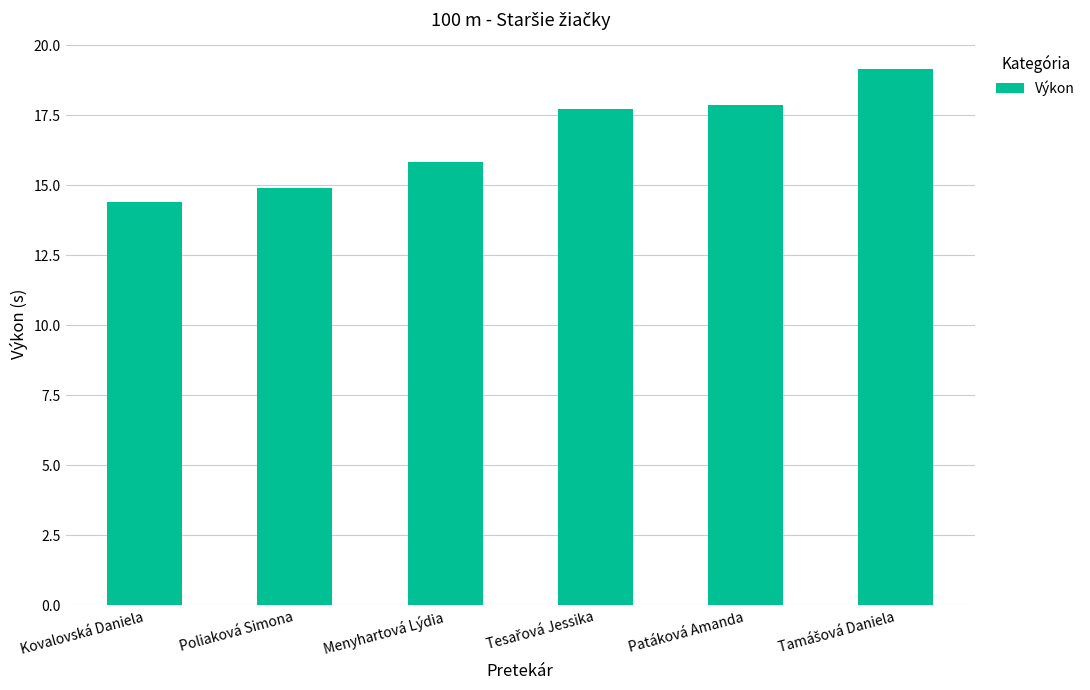

Reading left to right, list all the values displayed in this chart.

14.4	14.9	15.8	17.7	17.9	19.1